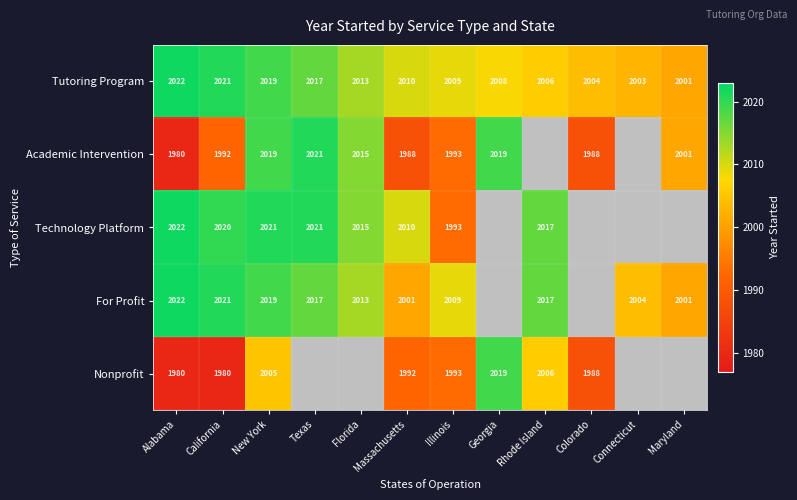

Between California and Massachusetts, which is larger?

California